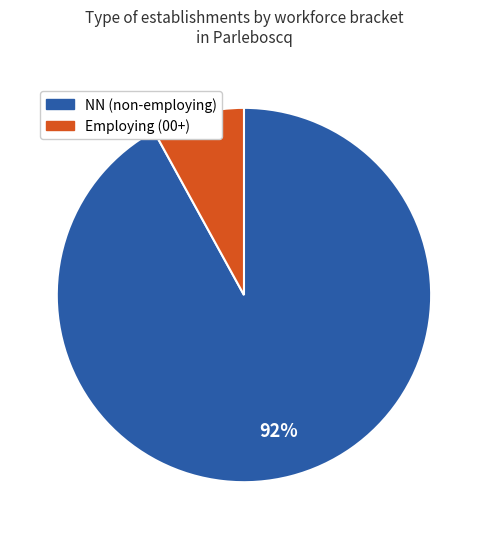

To the nearest percent, what is the average slice percentage?

50%